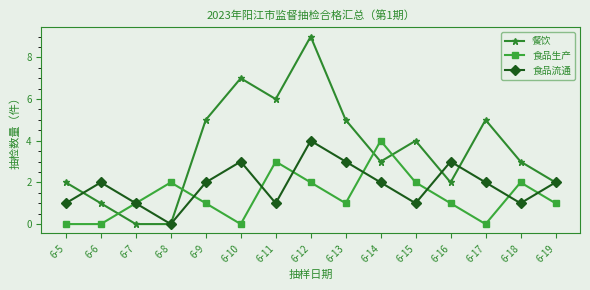

True or false: 食品生产 and 餐饮 intersect in this chart.

True